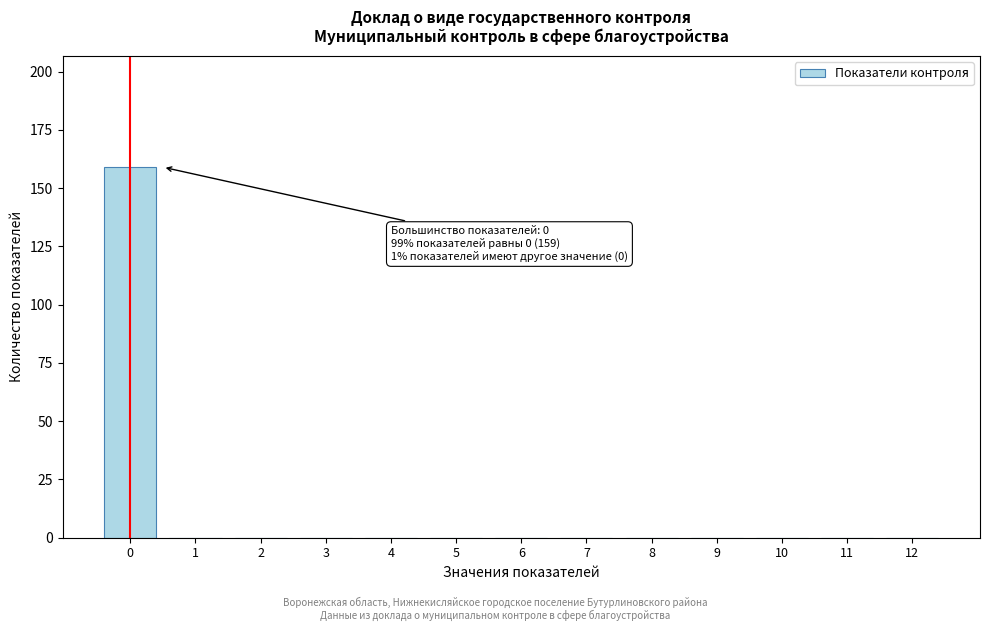

Reading left to right, transcribe all the data shown in this chart.

0=159	1=0	2=0	3=0	4=0	5=0	6=0	7=0	8=0	9=0	10=0	11=0	12=0